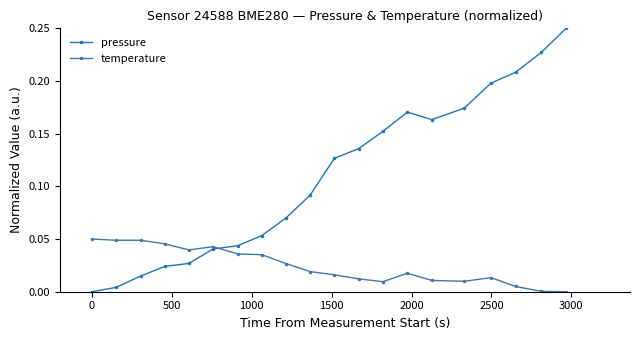

Does the chart have visible grid lines?

No